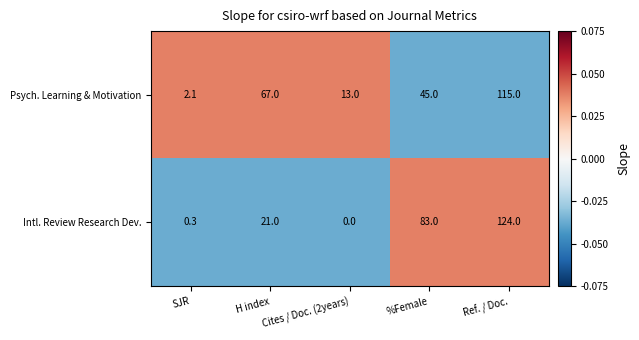

What is the maximum value shown in the chart?

124.0